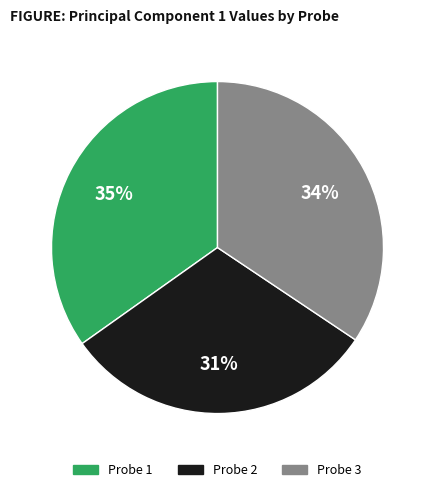

To the nearest percent, what is the difference between the largest and smallest slice percentages?

4%